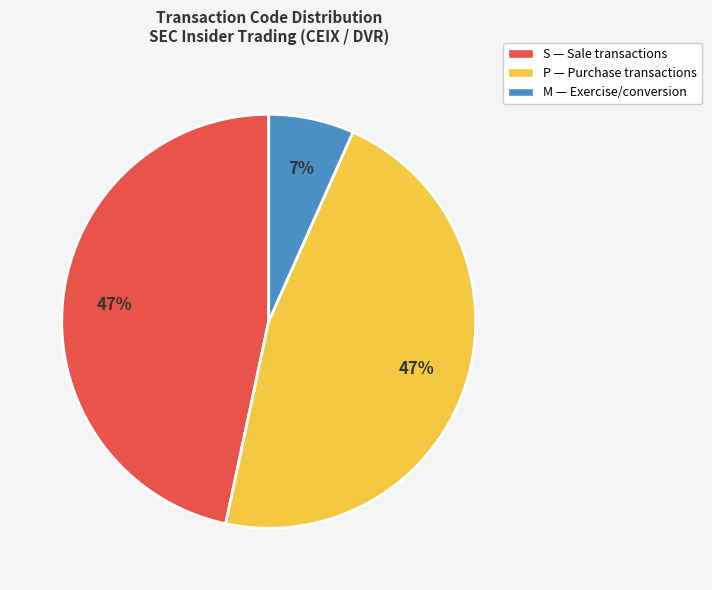

The P slice represents 47% of the pie. True or false?

True